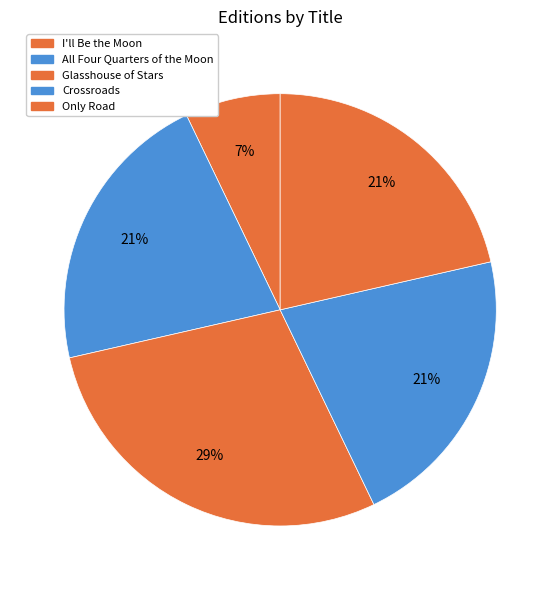

Is there any slice that represents more than half of the pie?

No